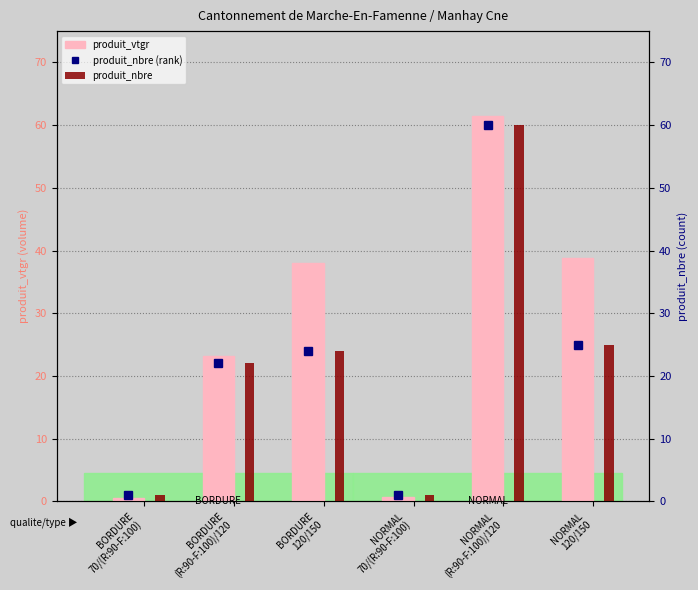

What is the value of the produit_nbre (rank) bar at the 6th from the left?

25.0